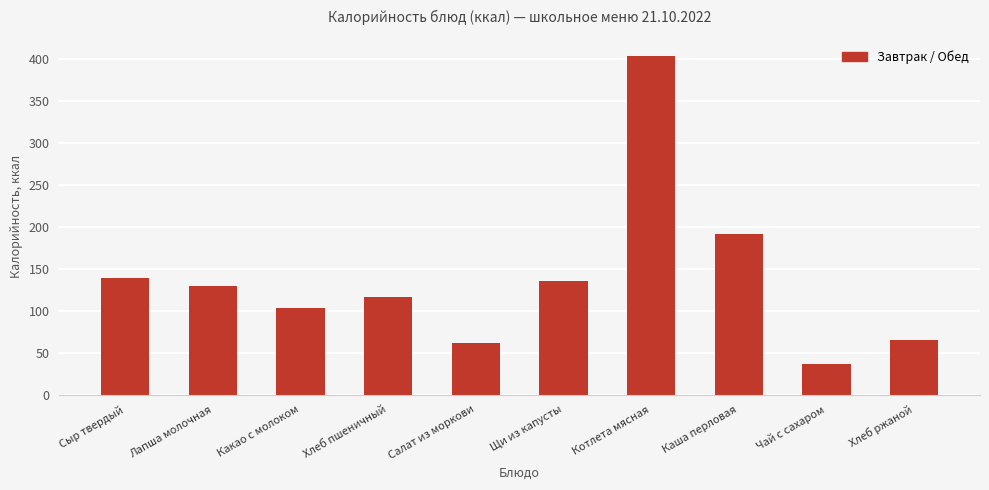

Between Котлета мясная and Лапша молочная, which is larger?

Котлета мясная